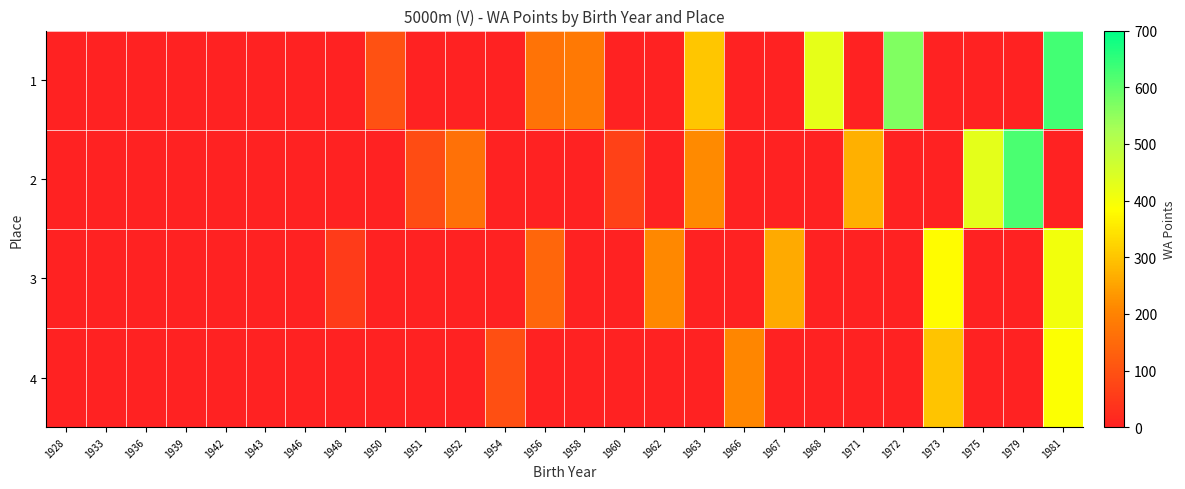

What is the difference between the highest and lowest values at 1973?

381